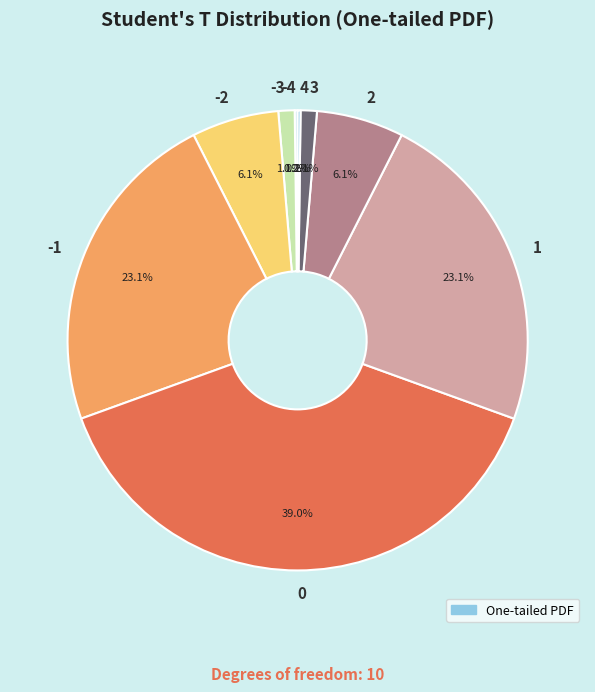

Combined, what portion of the pie is -1 and -2?

29.2%